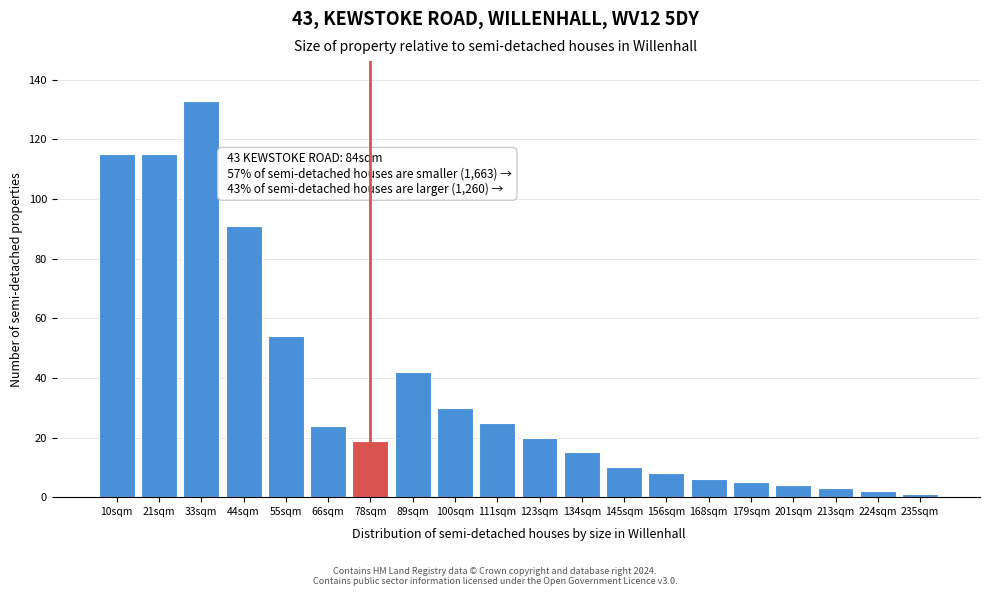

Reading left to right, extract all data points from this chart.

10sqm=115	21sqm=115	33sqm=133	44sqm=91	55sqm=54	66sqm=24	78sqm=19	89sqm=42	100sqm=30	111sqm=25	123sqm=20	134sqm=15	145sqm=10	156sqm=8	168sqm=6	179sqm=5	201sqm=4	213sqm=3	224sqm=2	235sqm=1